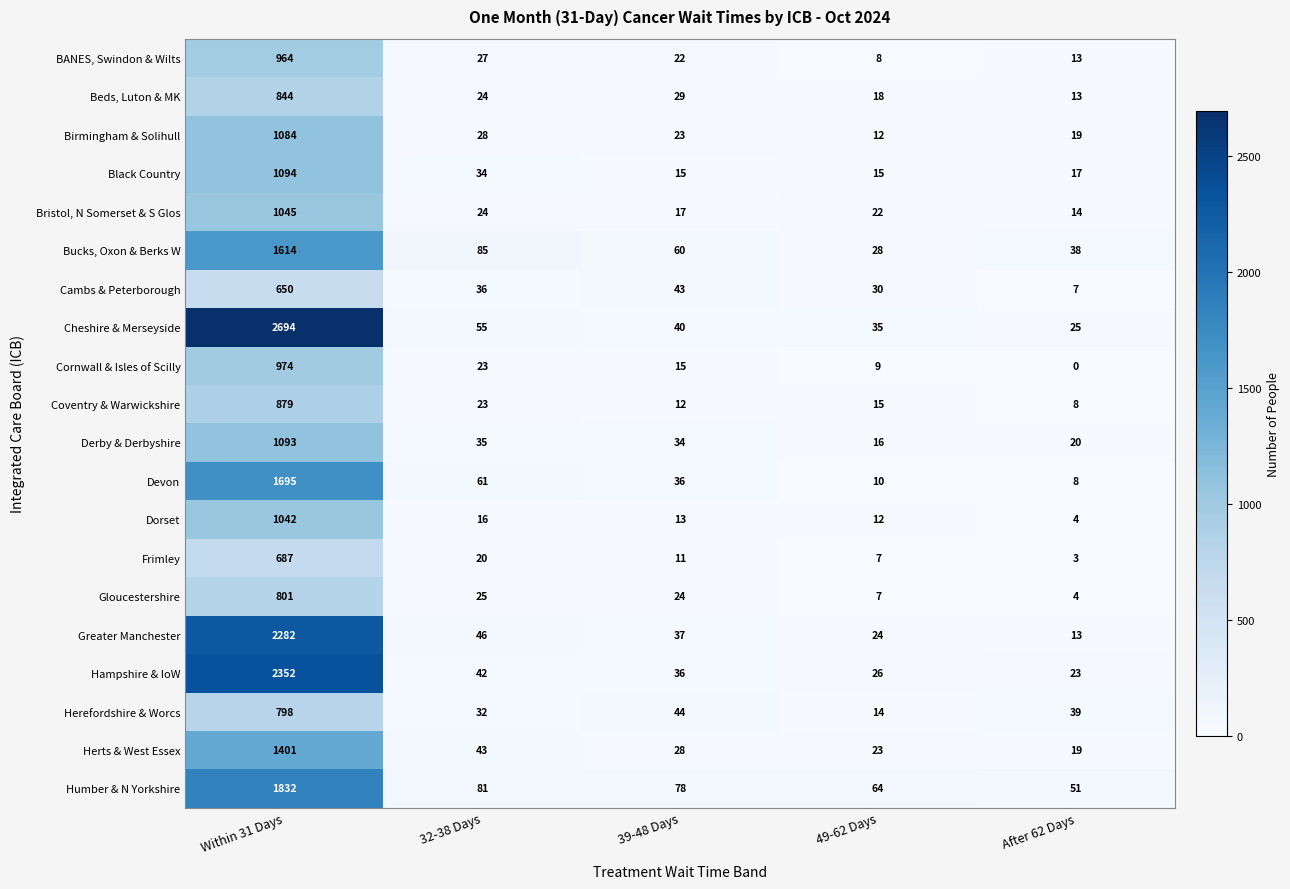

Rank the series by their maximum value, from highest to lowest.

Cheshire & Merseyside, Hampshire & IoW, Greater Manchester, Humber & N Yorkshire, Devon, Bucks, Oxon & Berks W, Herts & West Essex, Black Country, Derby & Derbyshire, Birmingham & Solihull, Bristol, N Somerset & S Glos, Dorset, Cornwall & Isles of Scilly, BANES, Swindon & Wilts, Coventry & Warwickshire, Beds, Luton & MK, Gloucestershire, Herefordshire & Worcs, Frimley, Cambs & Peterborough